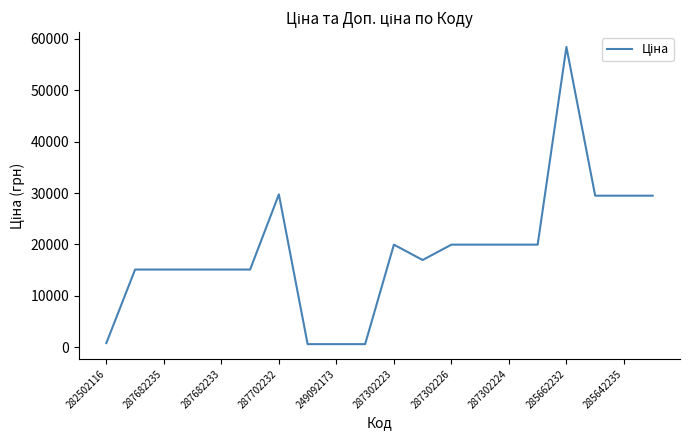

What is the average value?

18583.8